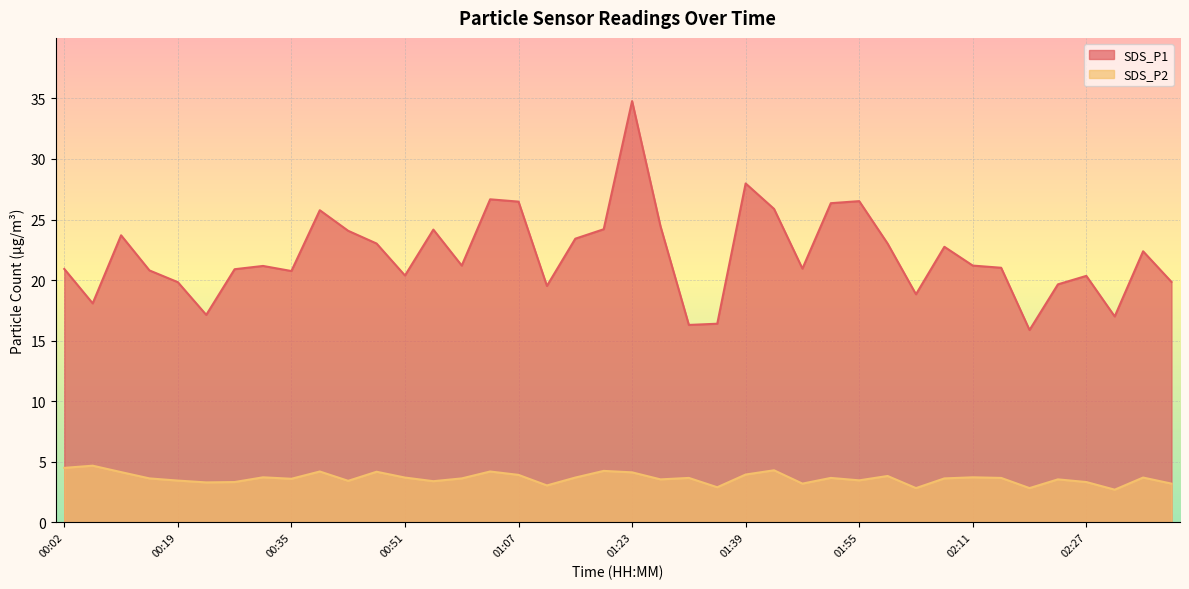

True or false: SDS_P2 has more than 1 points higher than both neighbors.

True